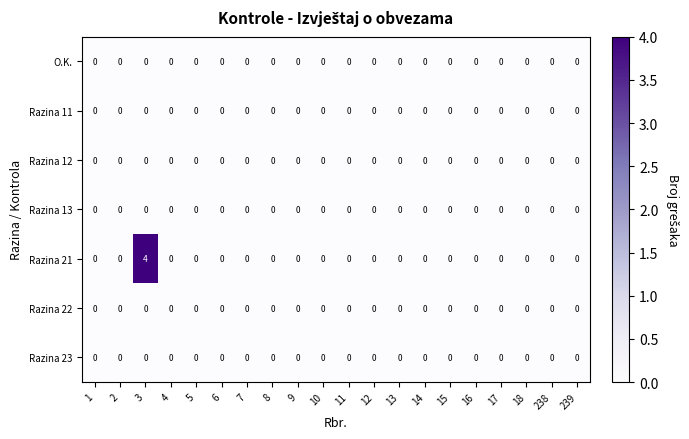

The Razina 21 series shows 2 at 8. True or false?

False